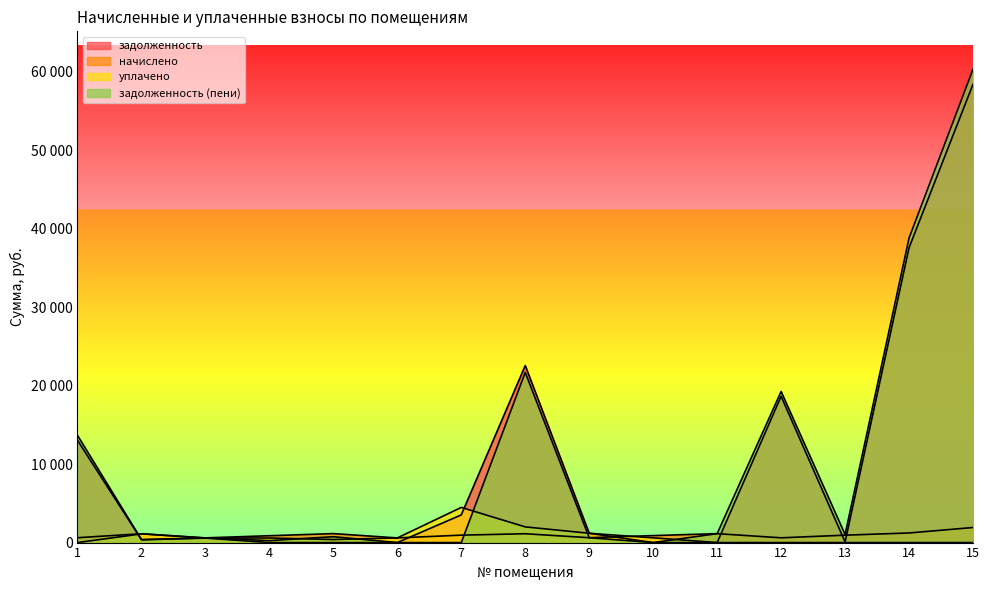

At 4, list the series in order from largest to smallest.

начислено, уплачено, задолженность (пени), задолженность